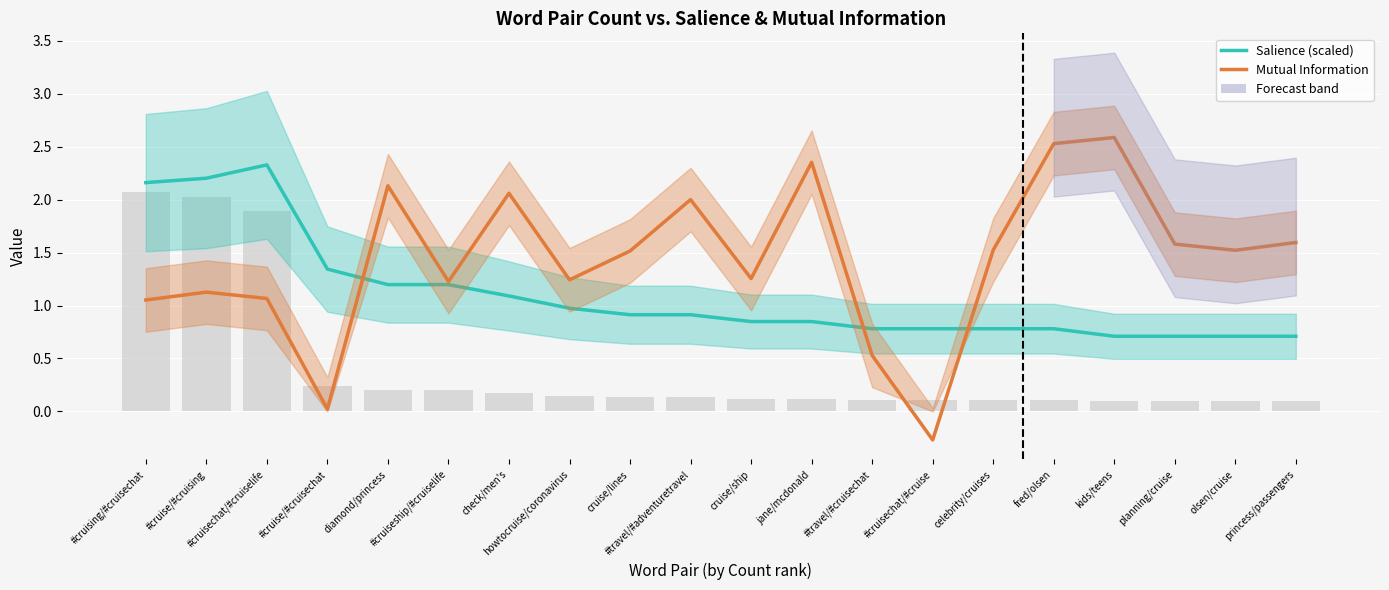

List the labels in order of Salience (scaled) value, smallest first.

kids/teens, planning/cruise, olsen/cruise, princess/passengers, #travel/#cruisechat, #cruisechat/#cruise, celebrity/cruises, fred/olsen, cruise/ship, jane/mcdonald, cruise/lines, #travel/#adventuretravel, howtocruise/coronavirus, check/men's, diamond/princess, #cruiseship/#cruiselife, #cruise/#cruisechat, #cruising/#cruisechat, #cruise/#cruising, #cruisechat/#cruiselife